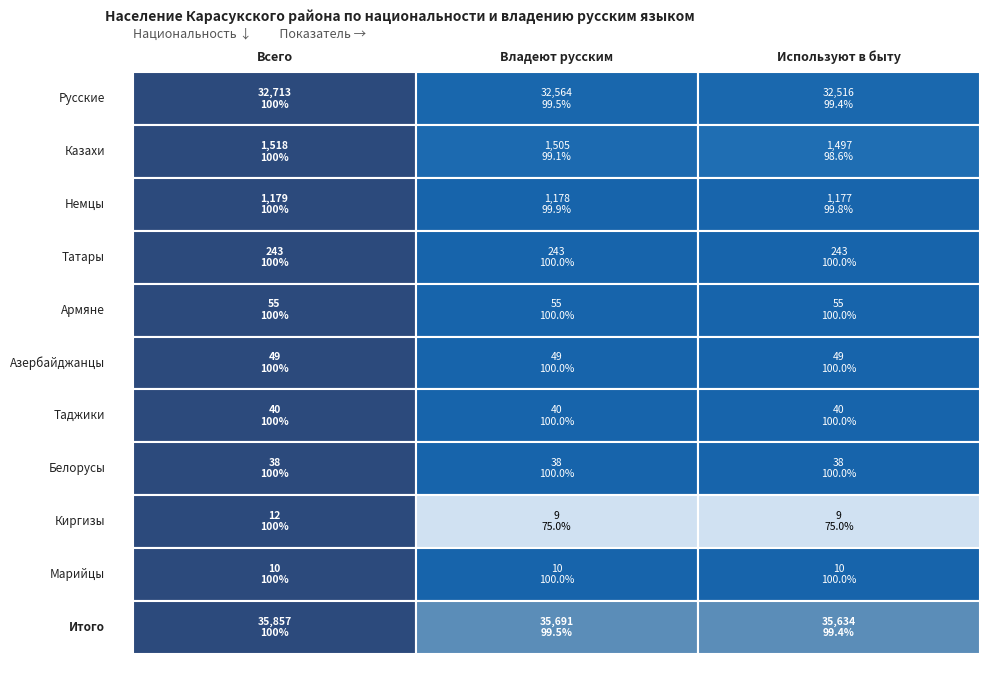

What is the maximum value shown in the chart?

32713